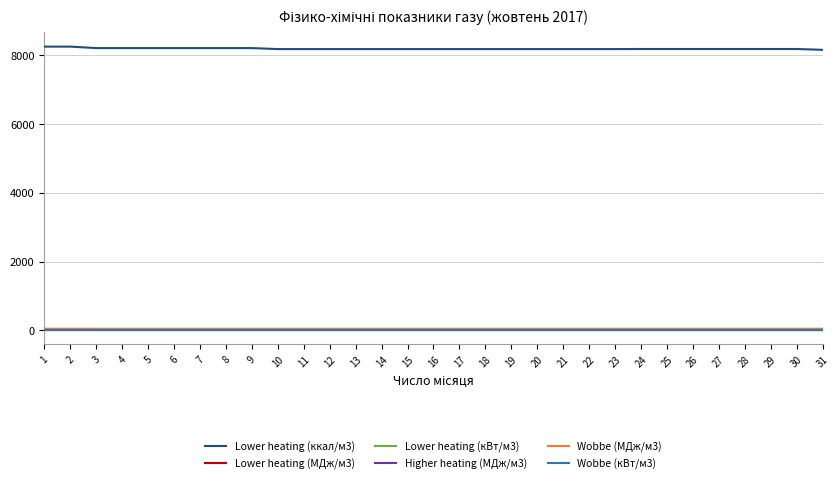

True or false: Lower heating (ккал/м3) and Higher heating (МДж/м3) cross at least once.

False